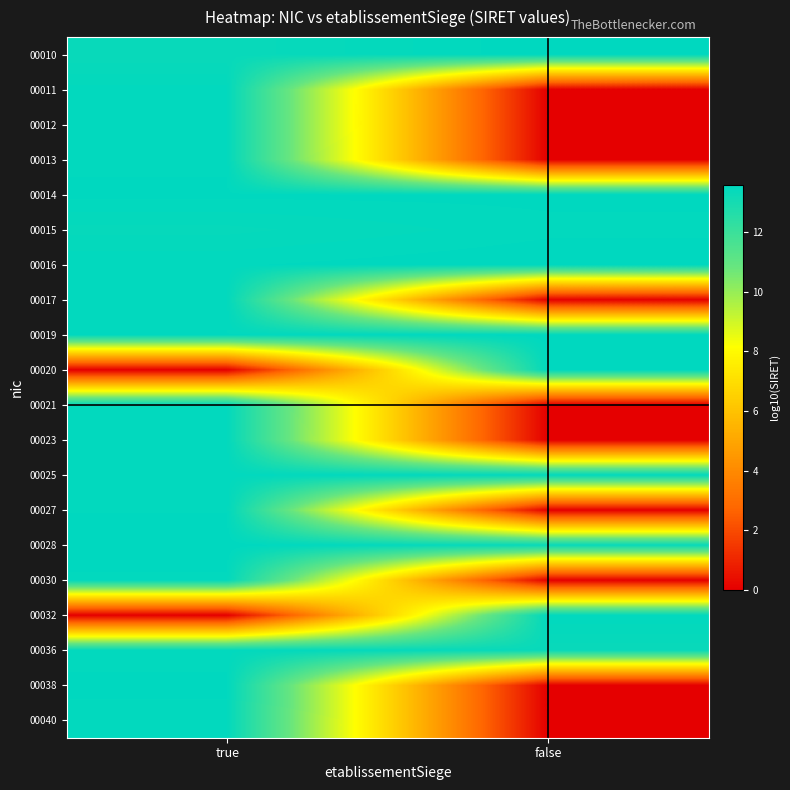

Which series has the largest total across all categories?

00019